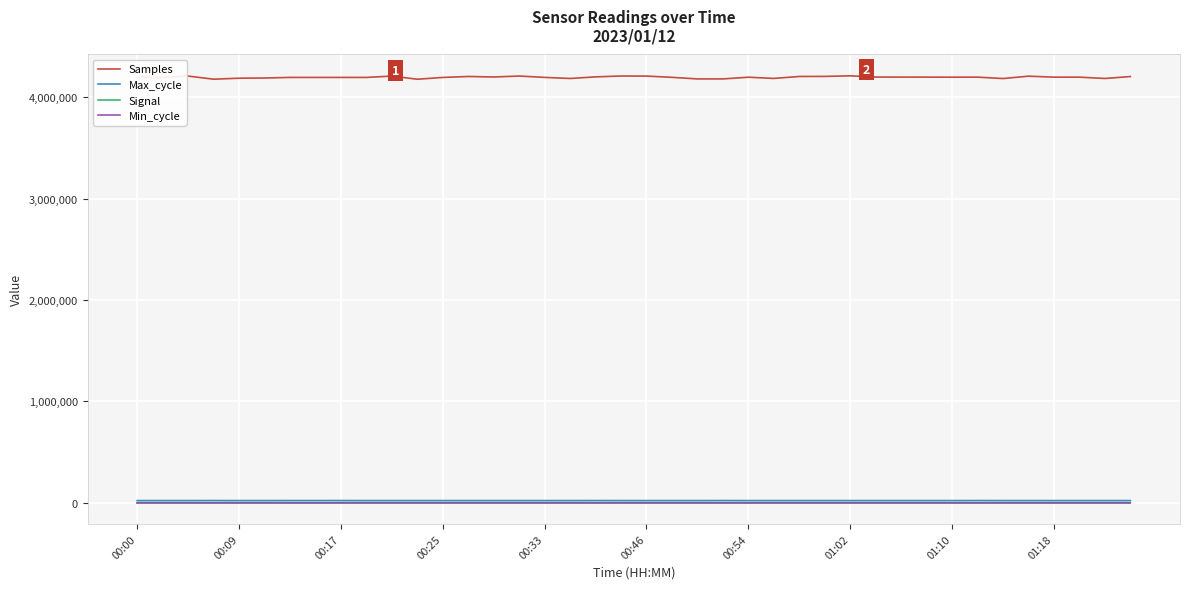

Which series has the largest total across all categories?

Samples